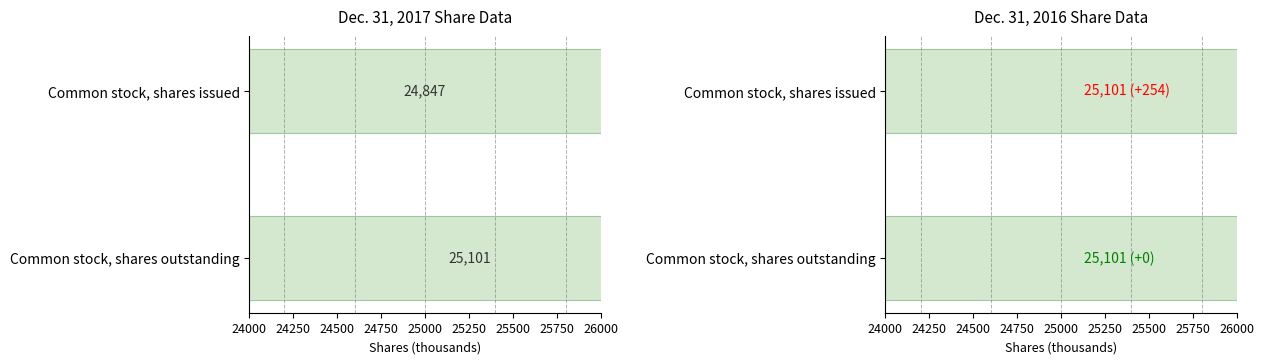

Count the Dec. 31, 2017 values in the range 24847 to 25101.

2